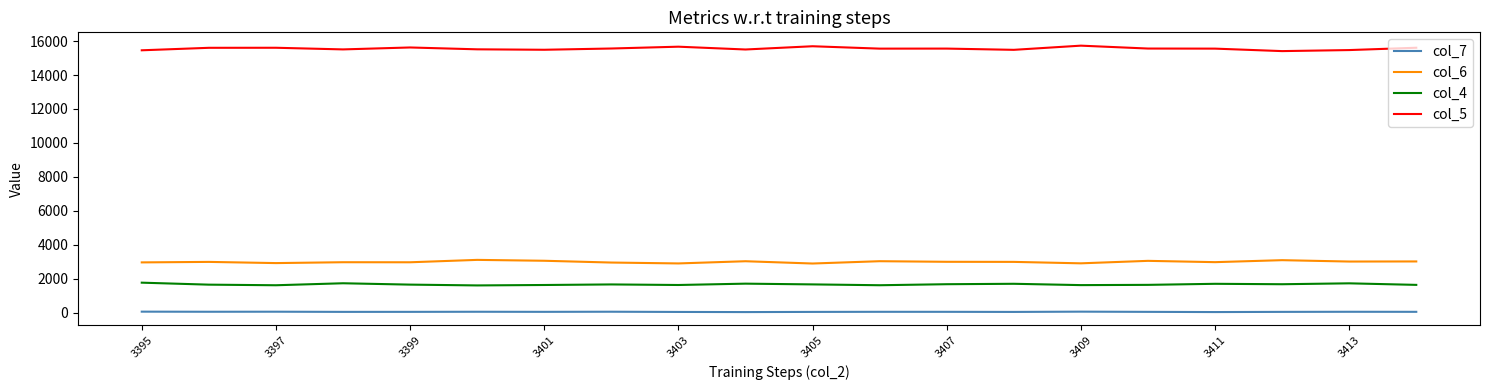

Which series has the largest total across all categories?

col_5